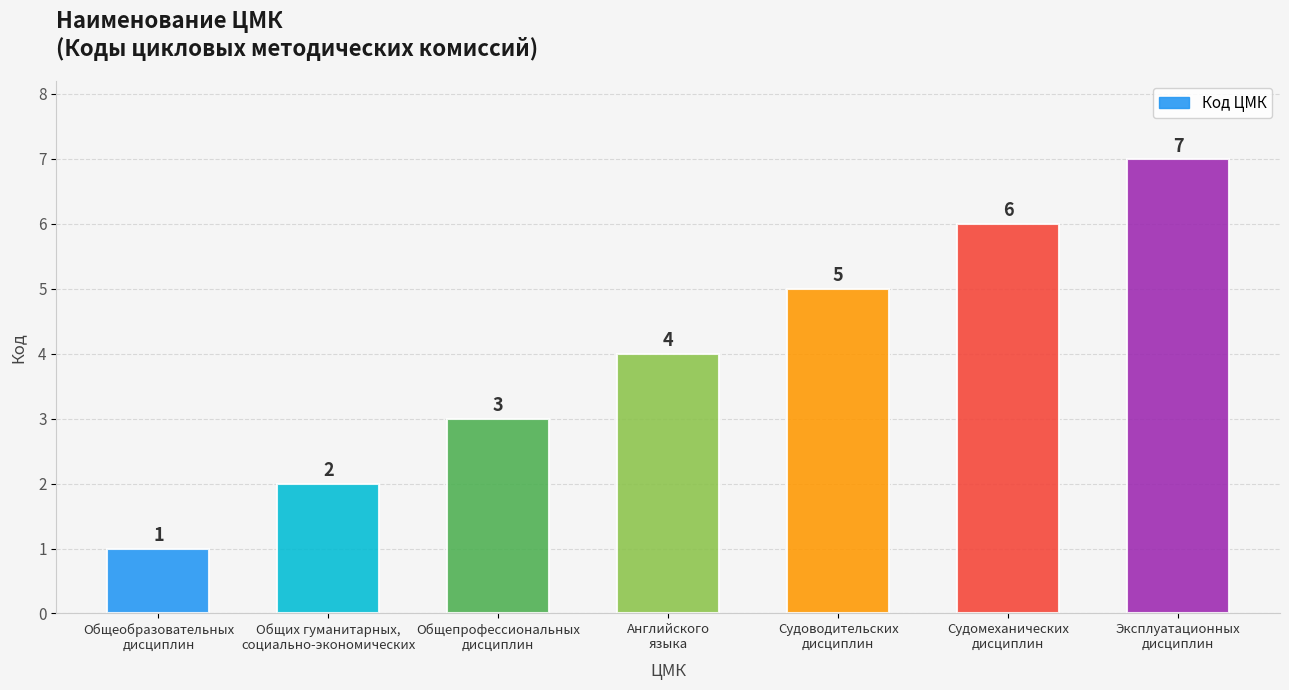

Count the number of categories in the chart.

7